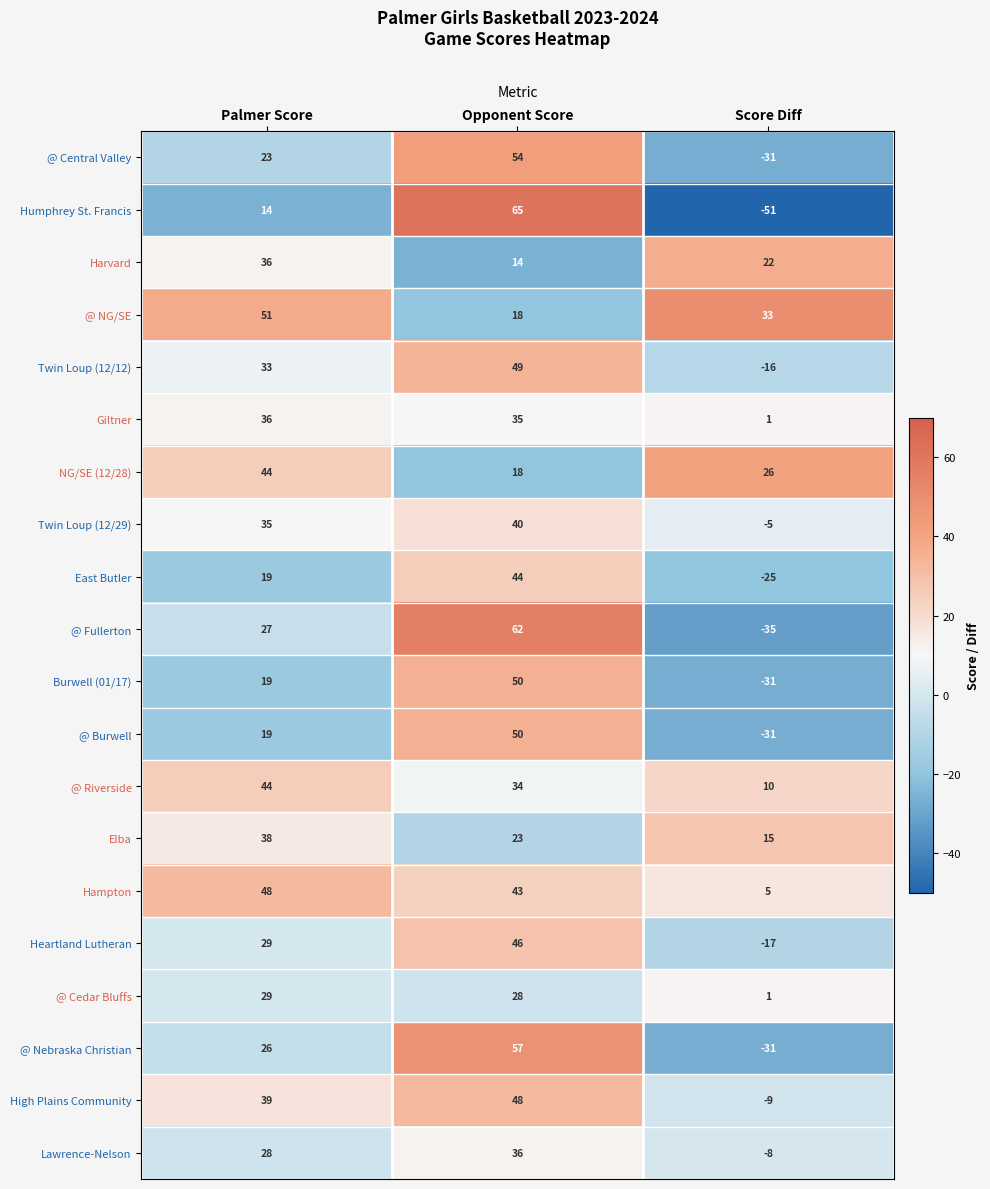

Where does the Elba series first go above 23?

Palmer Score